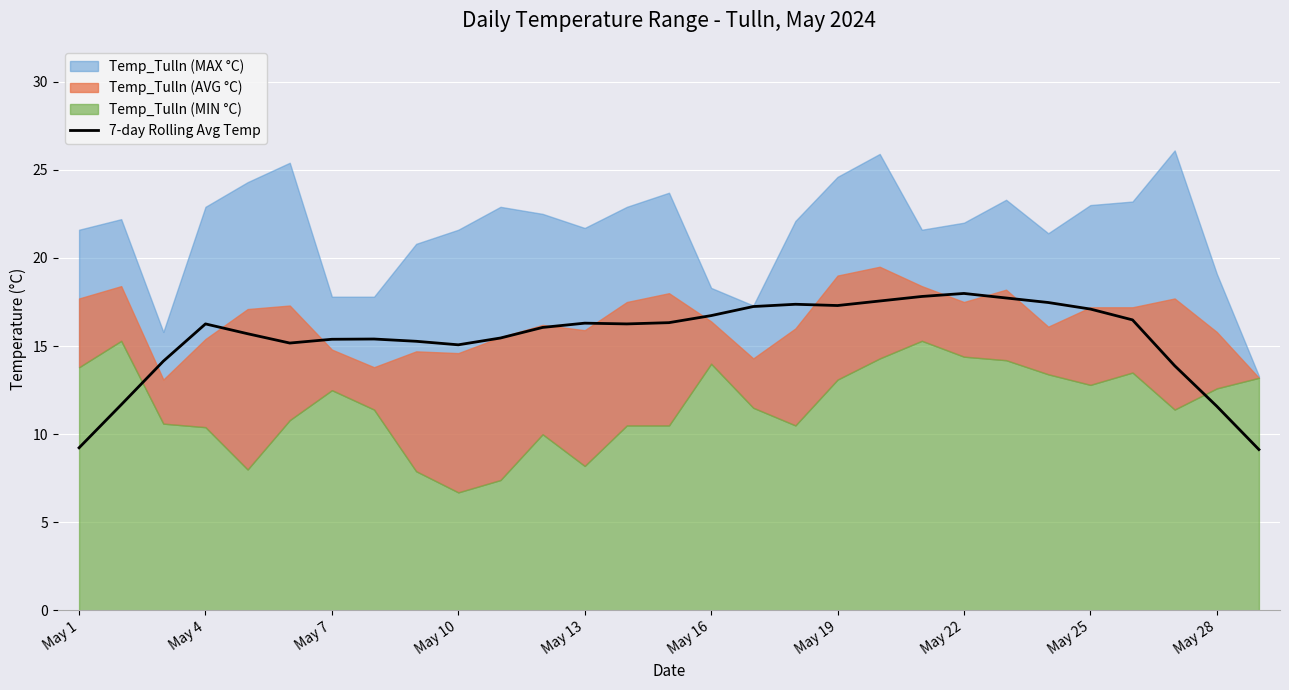

True or false: 7-day Rolling Avg Temp has a value of 26.9 at May 25.

False